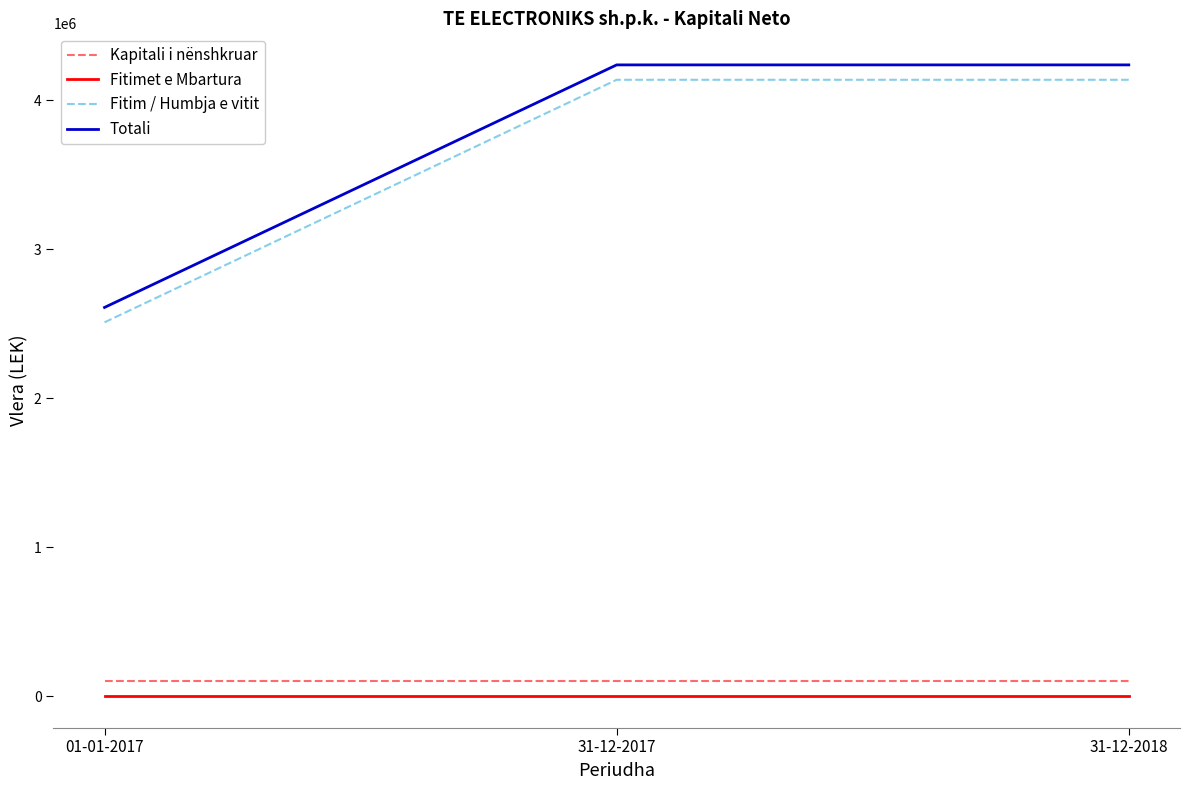

What is the lowest value of the Kapitali i nënshkruar series?

100000